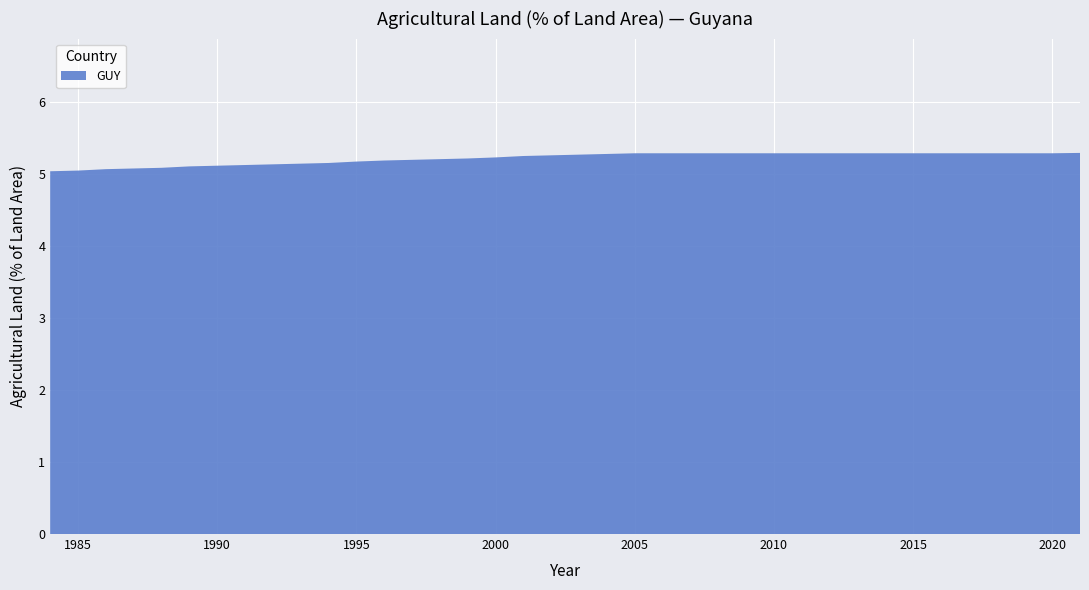

Reading right to left, extract all data points from this chart.

2021=5.3	2020=5.3	2019=5.3	2018=5.3	2017=5.3	2016=5.3	2015=5.3	2014=5.3	2013=5.3	2012=5.3	2011=5.3	2010=5.3	2009=5.3	2008=5.3	2007=5.3	2006=5.3	2005=5.3	2004=5.3	2003=5.3	2002=5.3	2001=5.3	2000=5.2	1999=5.2	1998=5.2	1997=5.2	1996=5.2	1995=5.2	1994=5.2	1993=5.1	1992=5.1	1991=5.1	1990=5.1	1989=5.1	1988=5.1	1987=5.1	1986=5.1	1985=5.1	1984=5.0